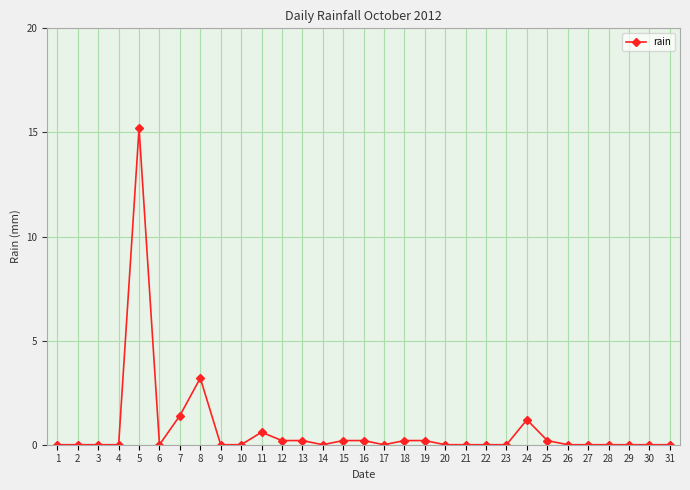

True or false: the data has more than 2 interior local peaks.

True